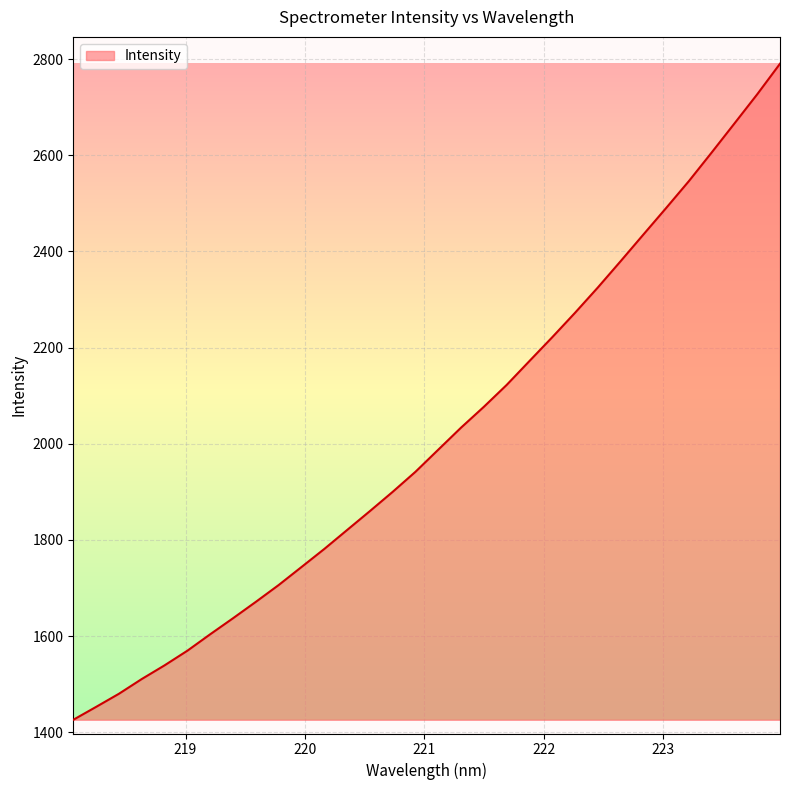

How many distinct data groups are displayed?

1